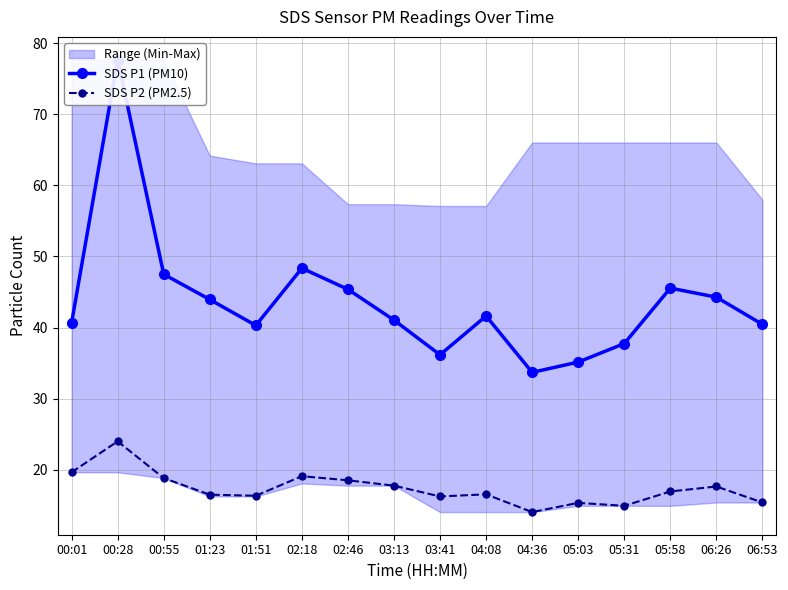

True or false: SDS P2 (PM2.5) has a value of 10.6 at 05:58.

False